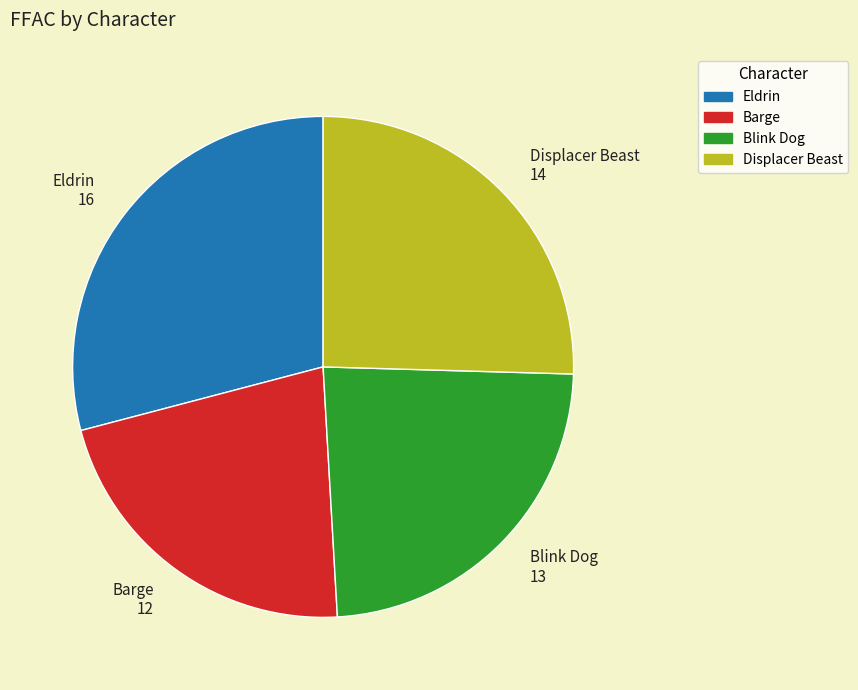

How many slices are in this pie chart?

4